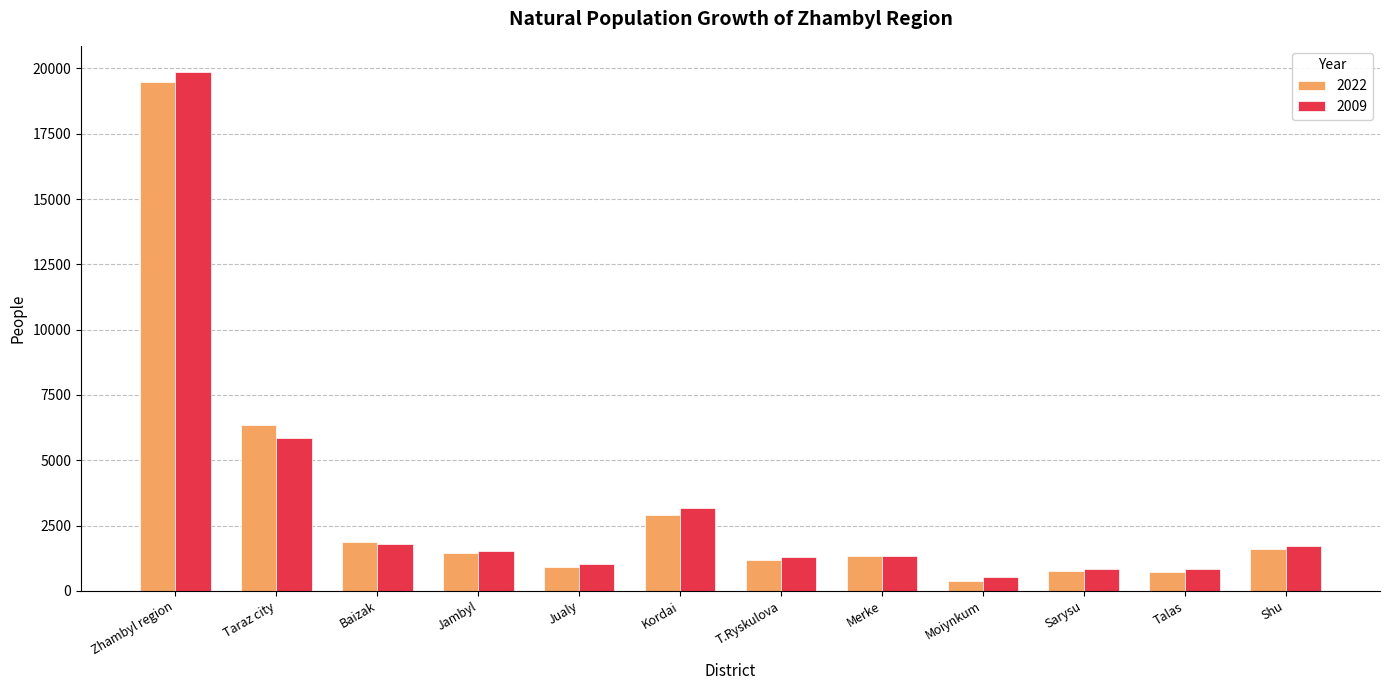

The 2022 series shows 1441 at Jambyl. True or false?

True